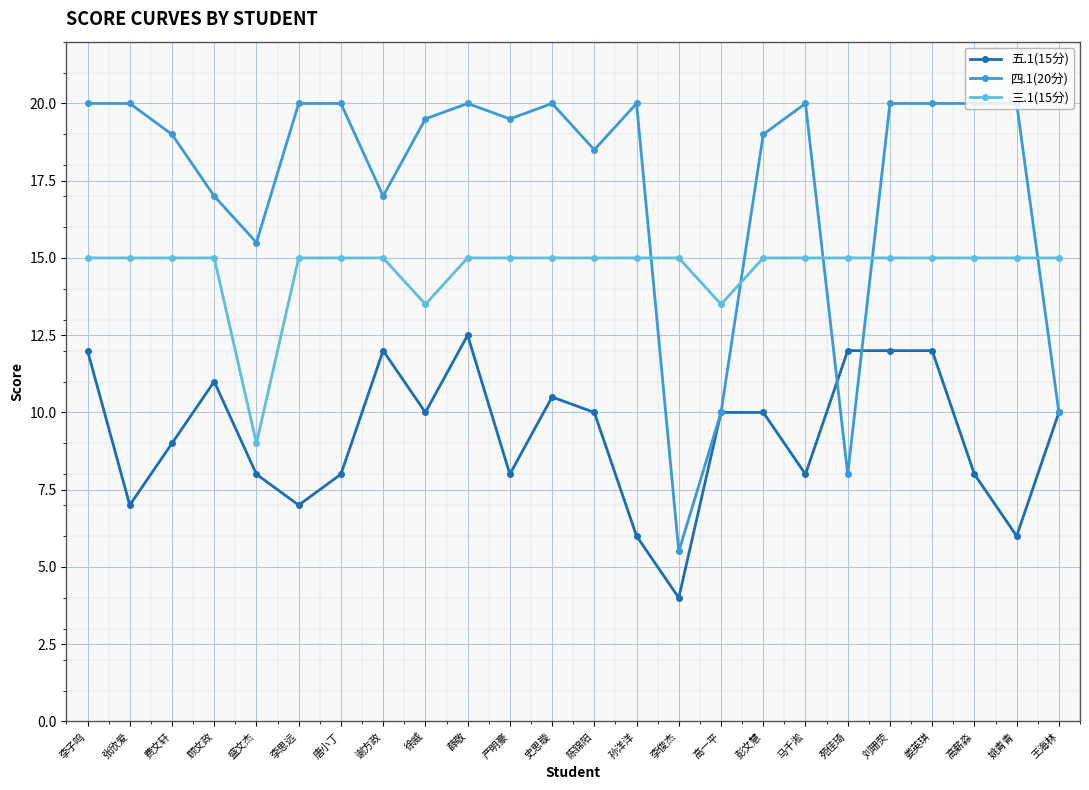

The value of 五.1(15分) at 唐小丁 is 12.9. True or false?

False